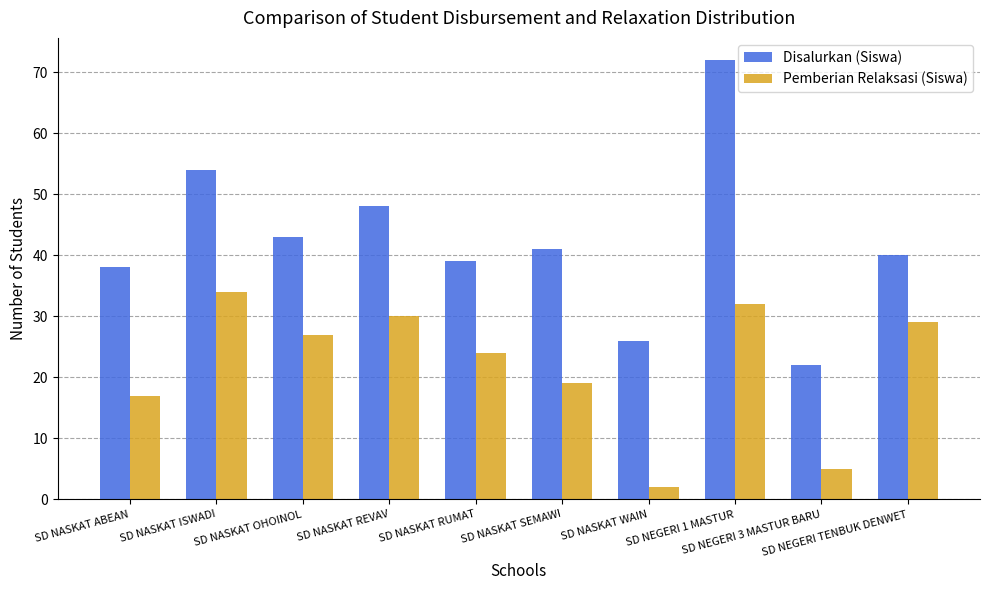

What is the maximum value for Disalurkan (Siswa)?

72